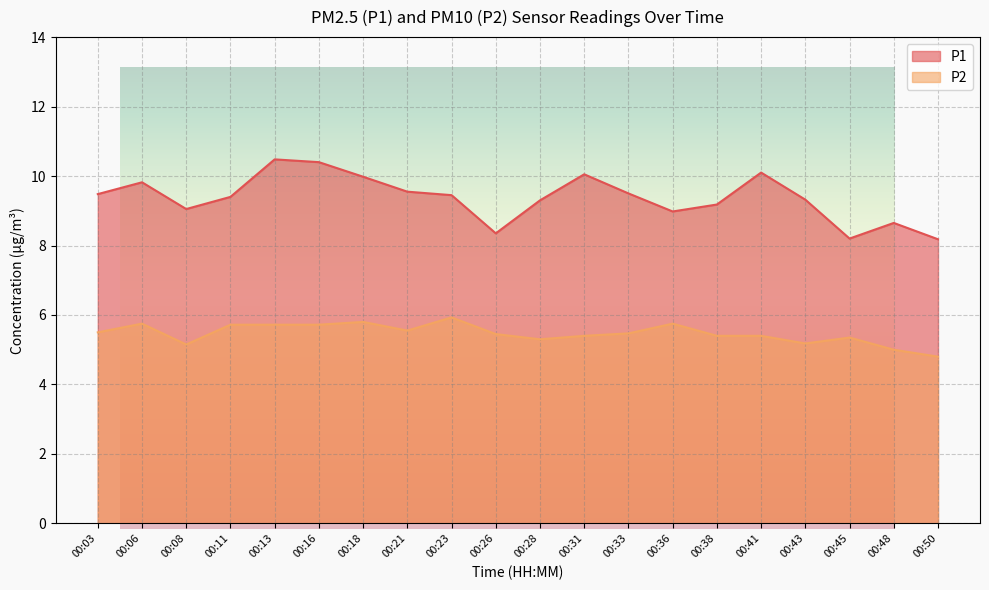

Which series has the largest total across all categories?

P1